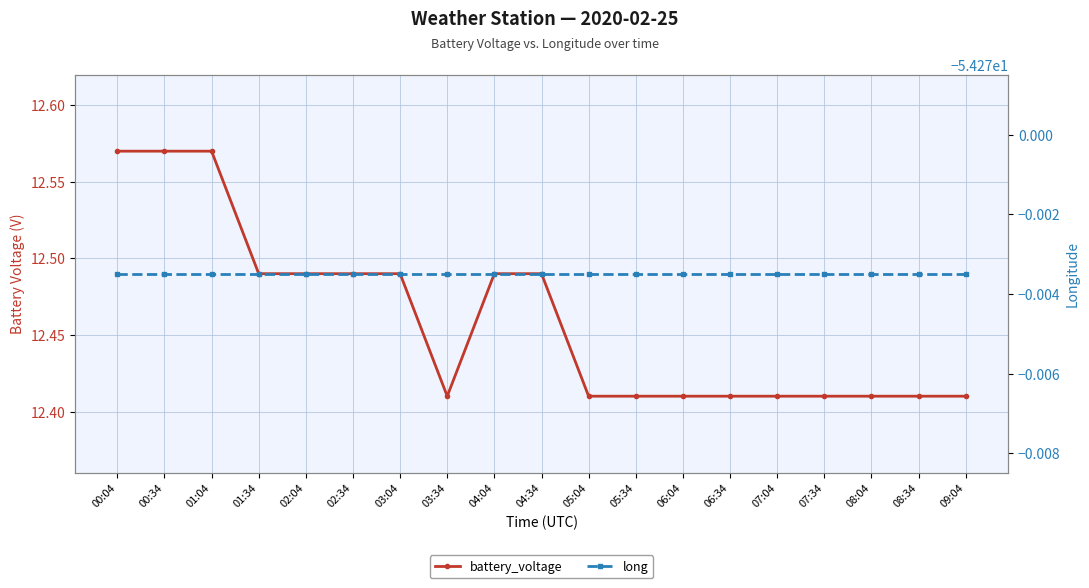

Which label corresponds to the smallest value in the chart?

00:04